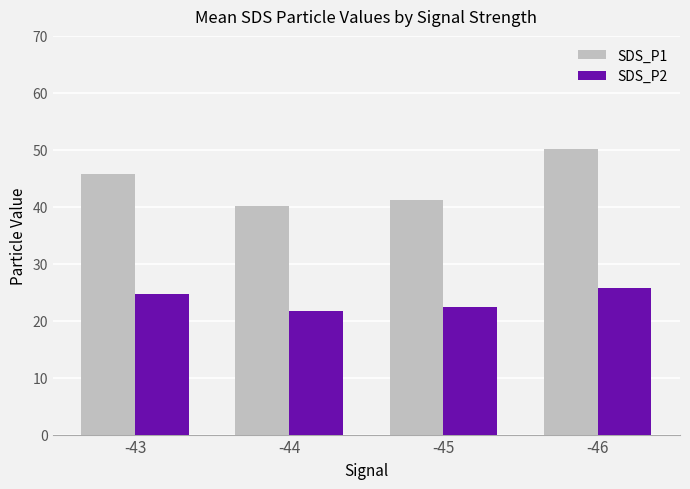

How many bars are there in each group?

2